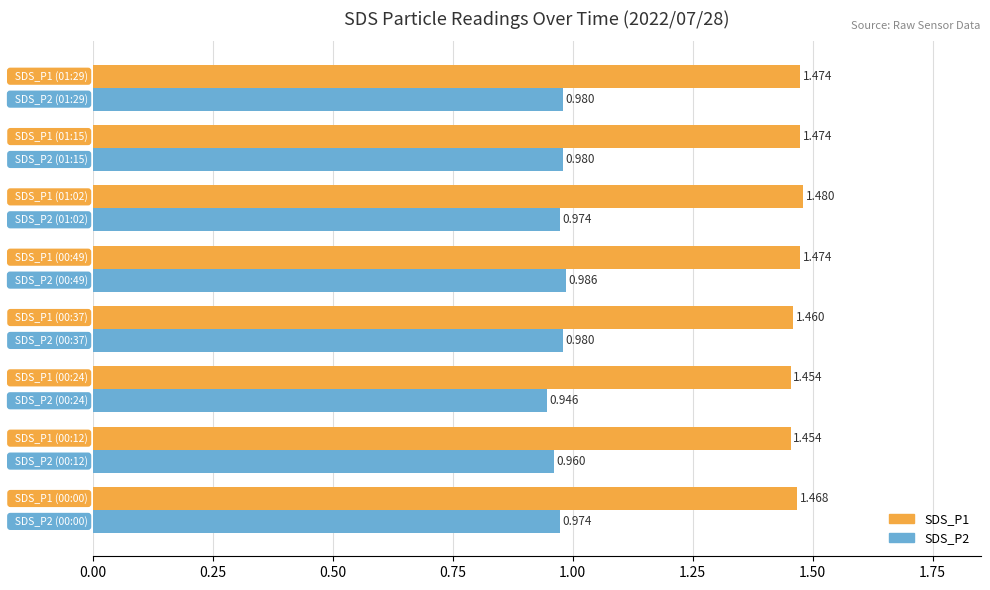

At how many categories does at least one series exceed 1?

8